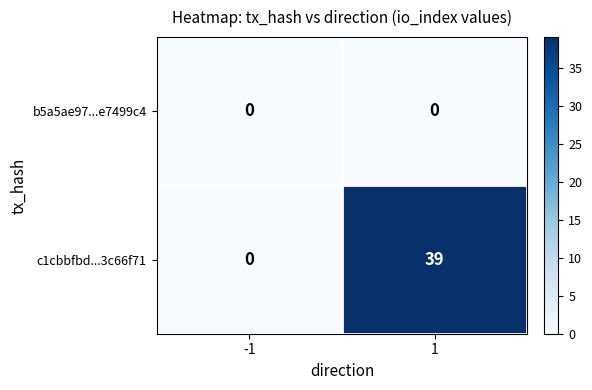

How many distinct data groups are displayed?

2